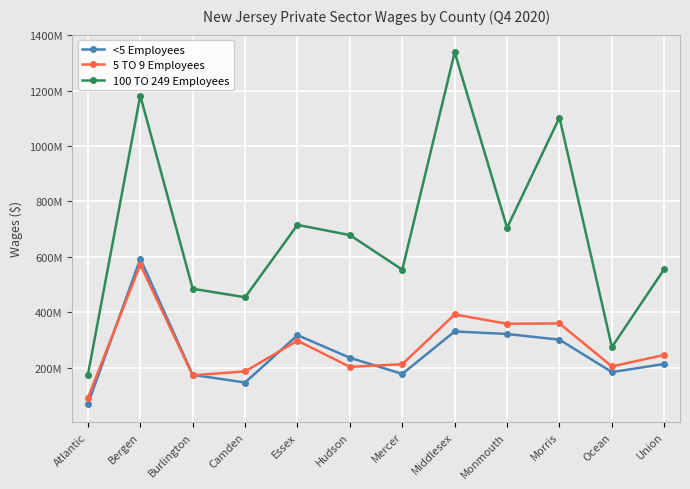

The <5 Employees series shows 330728886 at Middlesex. True or false?

True